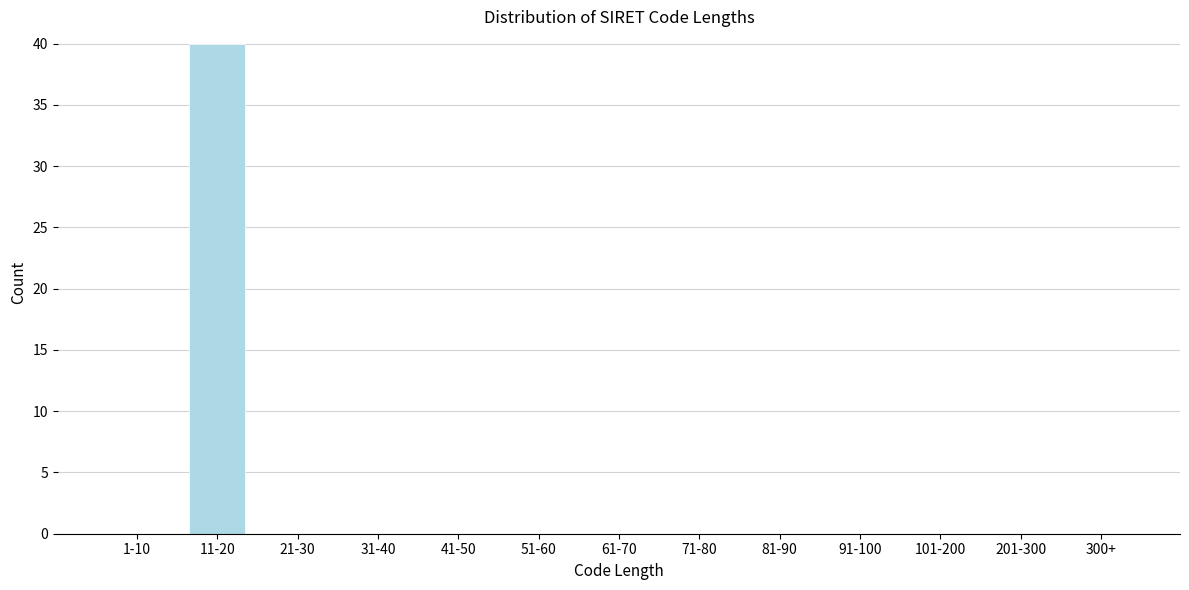

Reading right to left, list all the values displayed in this chart.

300+=0	201-300=0	101-200=0	91-100=0	81-90=0	71-80=0	61-70=0	51-60=0	41-50=0	31-40=0	21-30=0	11-20=40	1-10=0